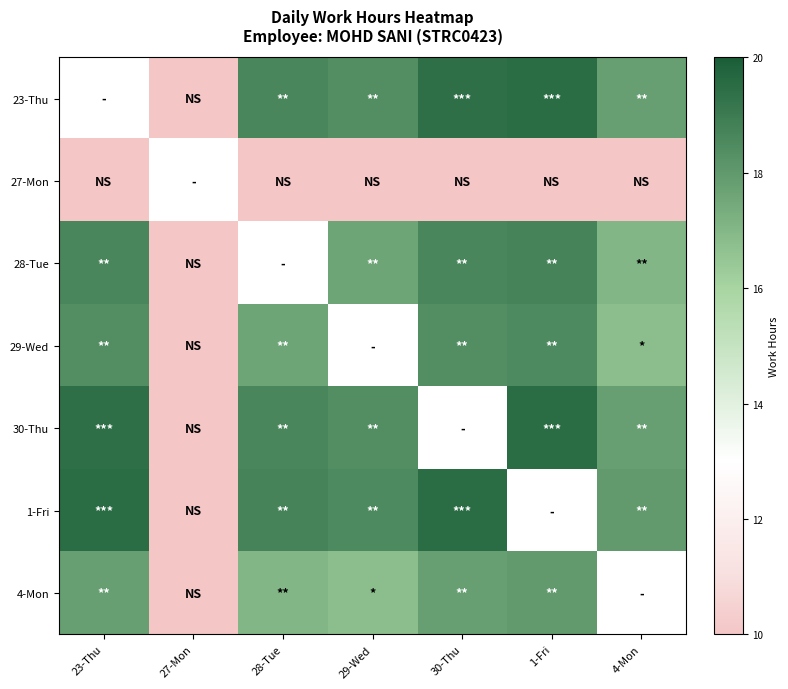

What is the greatest value displayed?

19.5